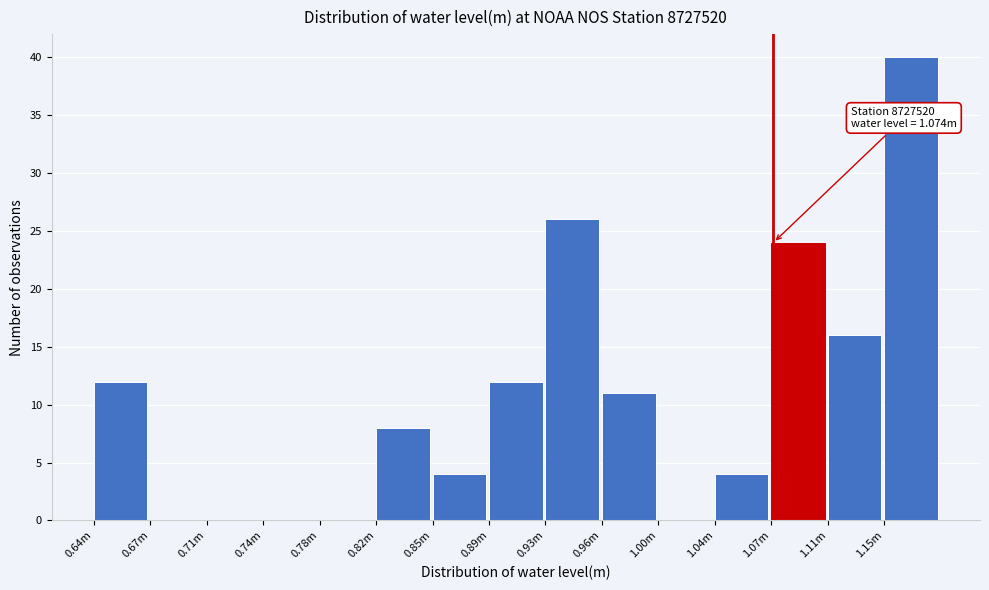

Reading left to right, transcribe all the data shown in this chart.

0.64m=12	0.67m=0	0.71m=0	0.74m=0	0.78m=0	0.82m=8	0.85m=4	0.89m=12	0.93m=26	0.96m=11	1.00m=0	1.04m=4	1.07m=24	1.11m=16	1.15m=40